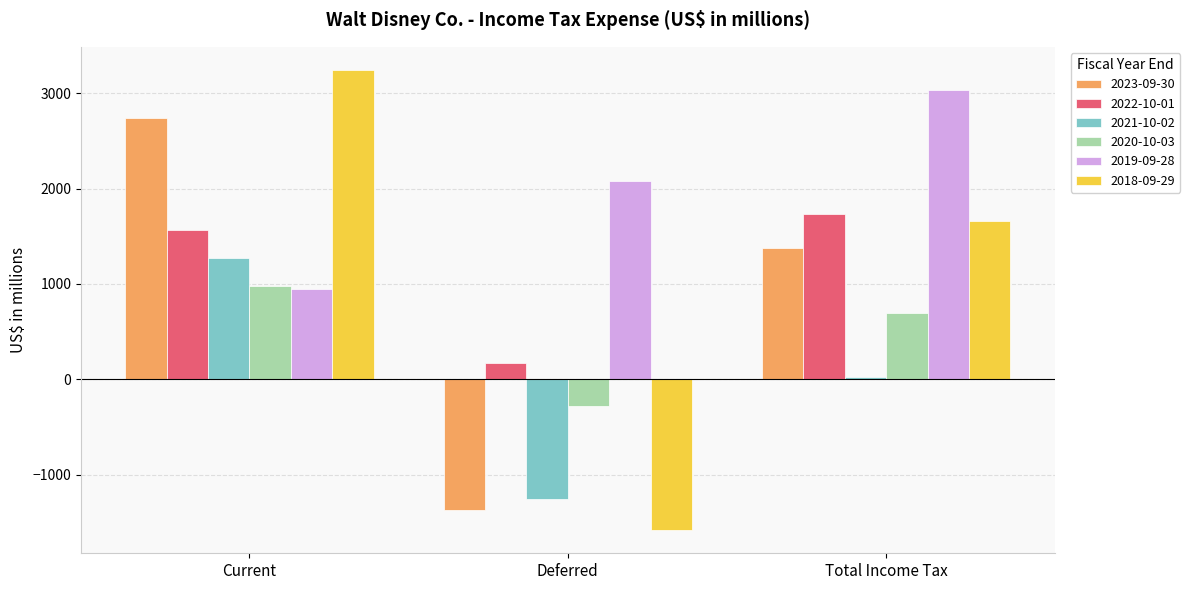

Reading left to right, what are all the values shown in this chart?

2023-09-30: 2744	-1365	1379
2022-10-01: 1564	168	1732
2021-10-02: 1277	-1252	25
2020-10-03: 974	-275	699
2019-09-28: 950	2081	3031
2018-09-29: 3244	-1581	1663